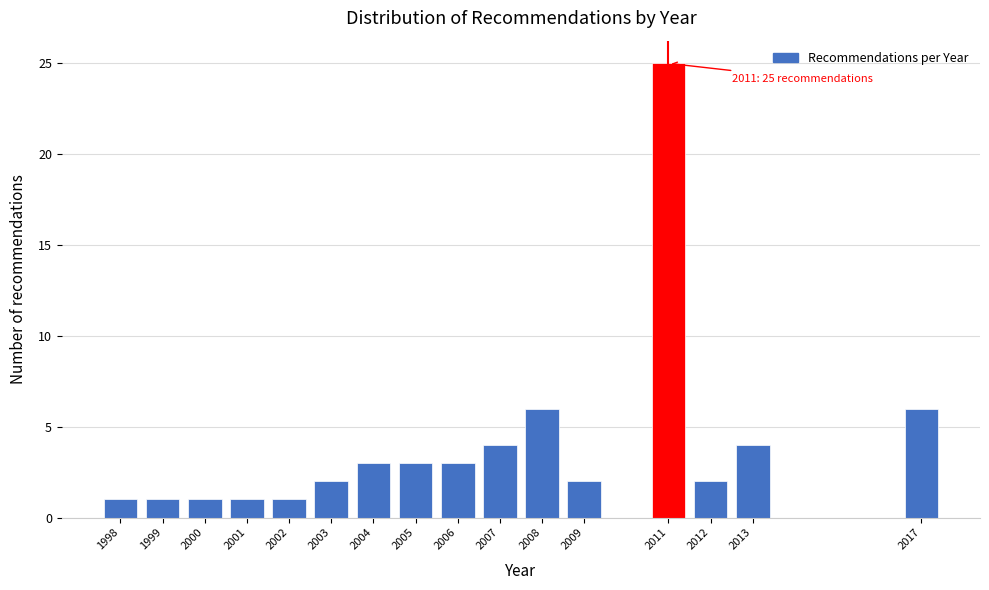

Reading left to right, extract all data points from this chart.

1998=1	1999=1	2000=1	2001=1	2002=1	2003=2	2004=3	2005=3	2006=3	2007=4	2008=6	2009=2	2011=25	2012=2	2013=4	2017=6